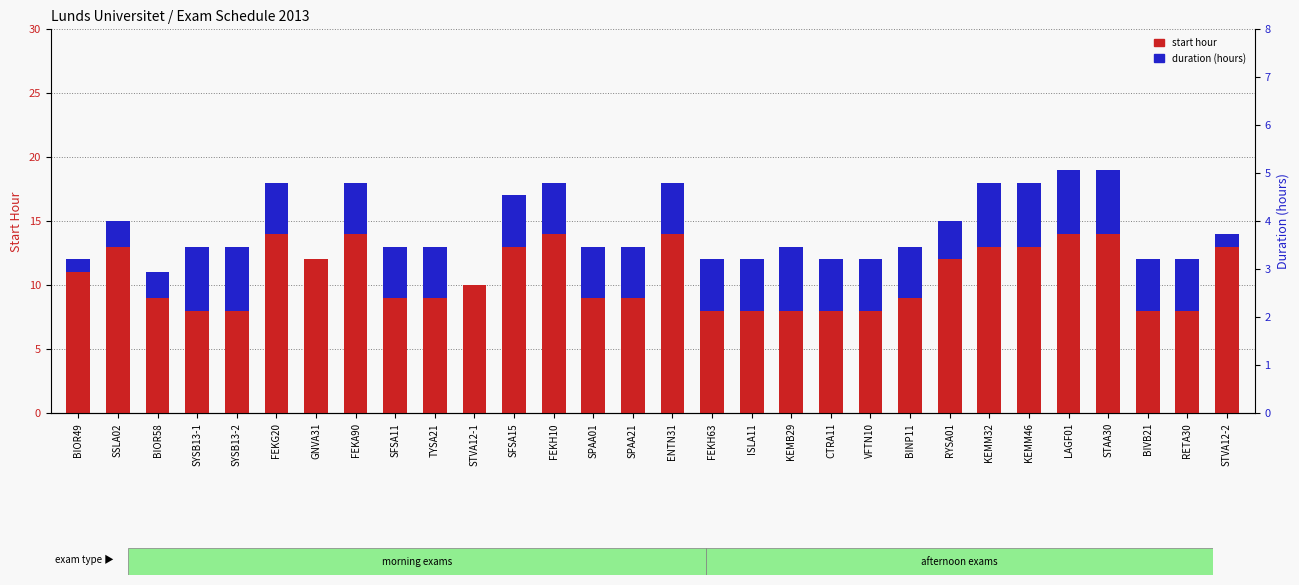

Which category has the highest value in the start hour series?

FEKG20